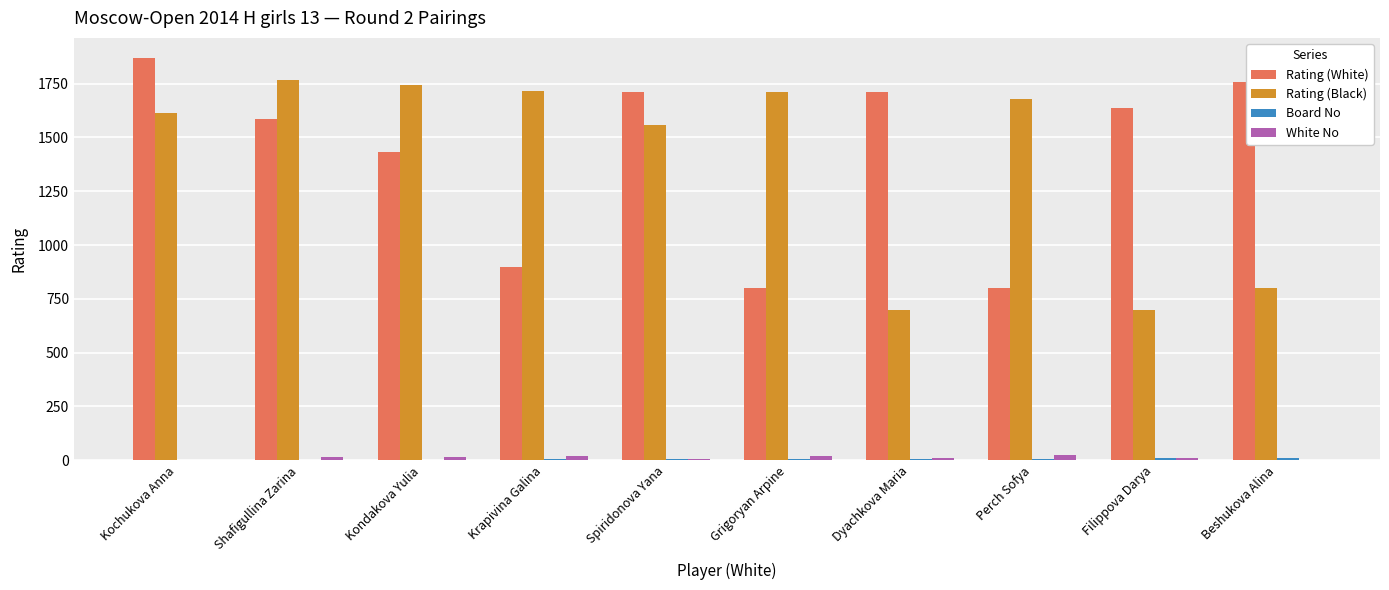

Where is Rating (White) nearest to the value 1334?

Kondakova Yulia